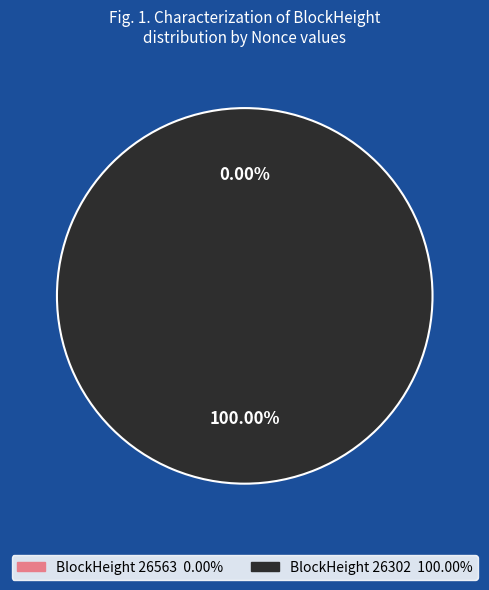

What percentage is the 26302 slice, to the nearest percent?

100%